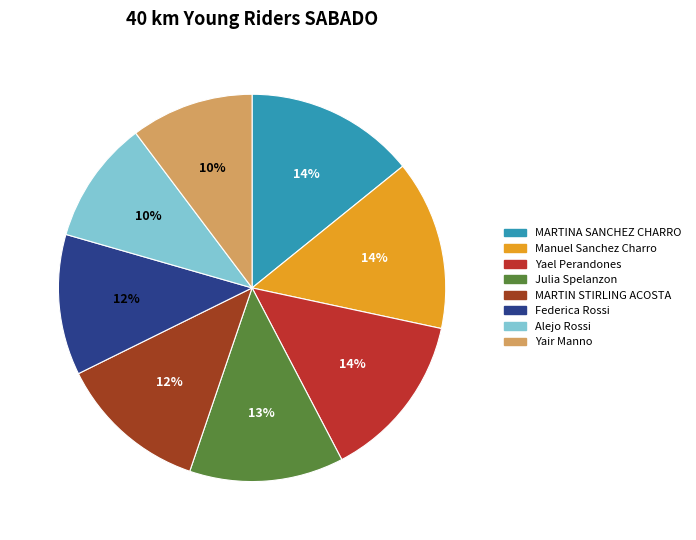

Count the number of slices in the pie.

8